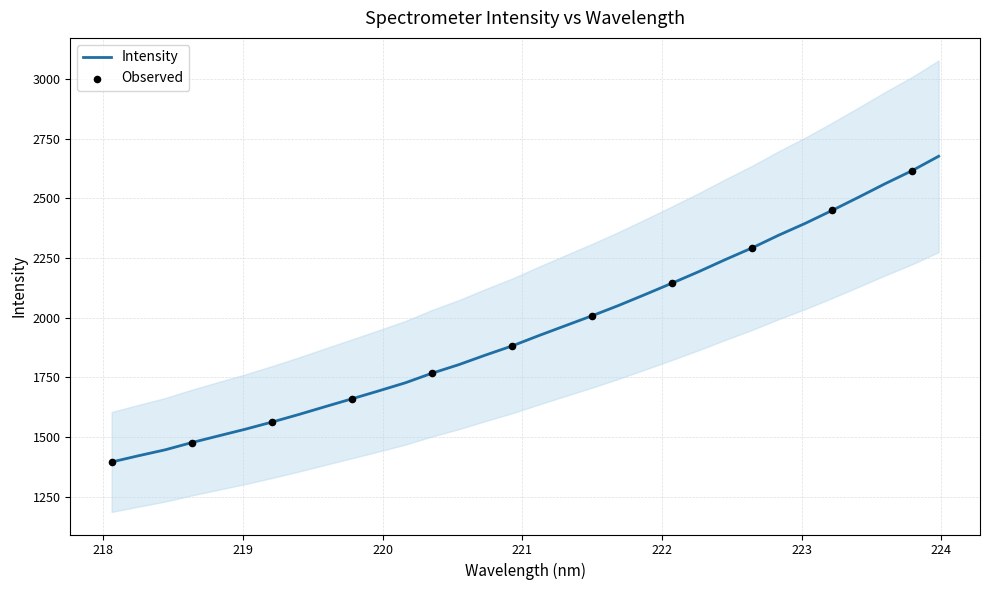

What is the change in value from 219.0156 to 223.2172?

+917.0